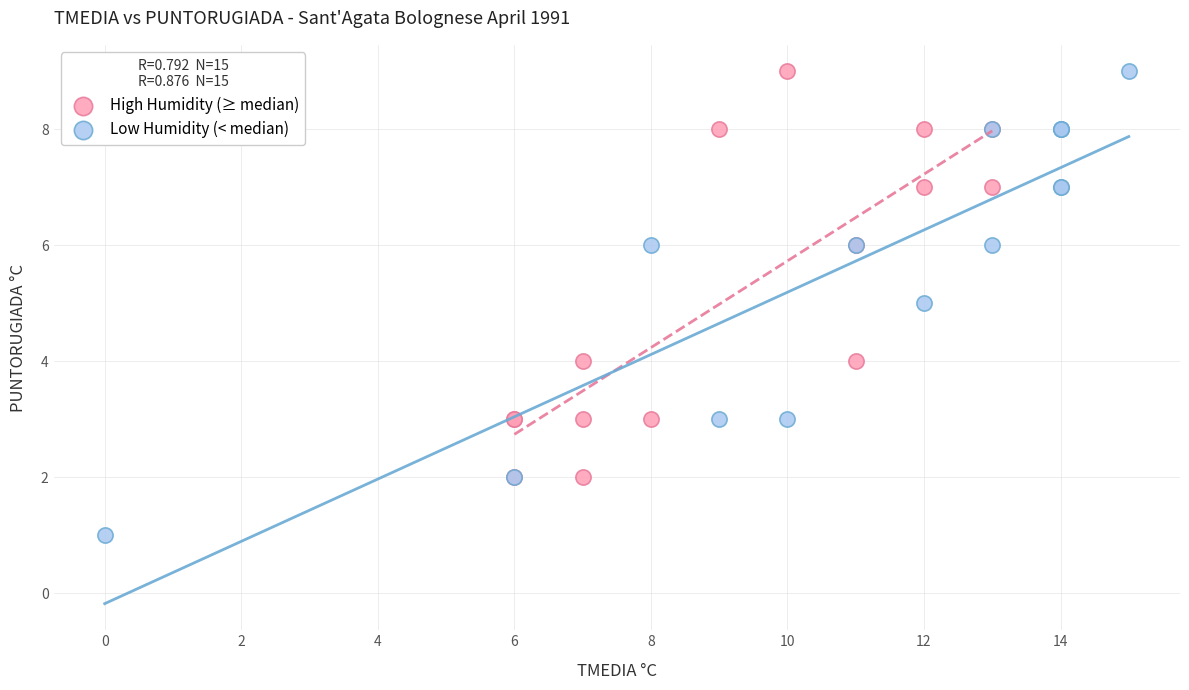

Which series has the largest Y range (max minus min)?

Low Humidity (< median)